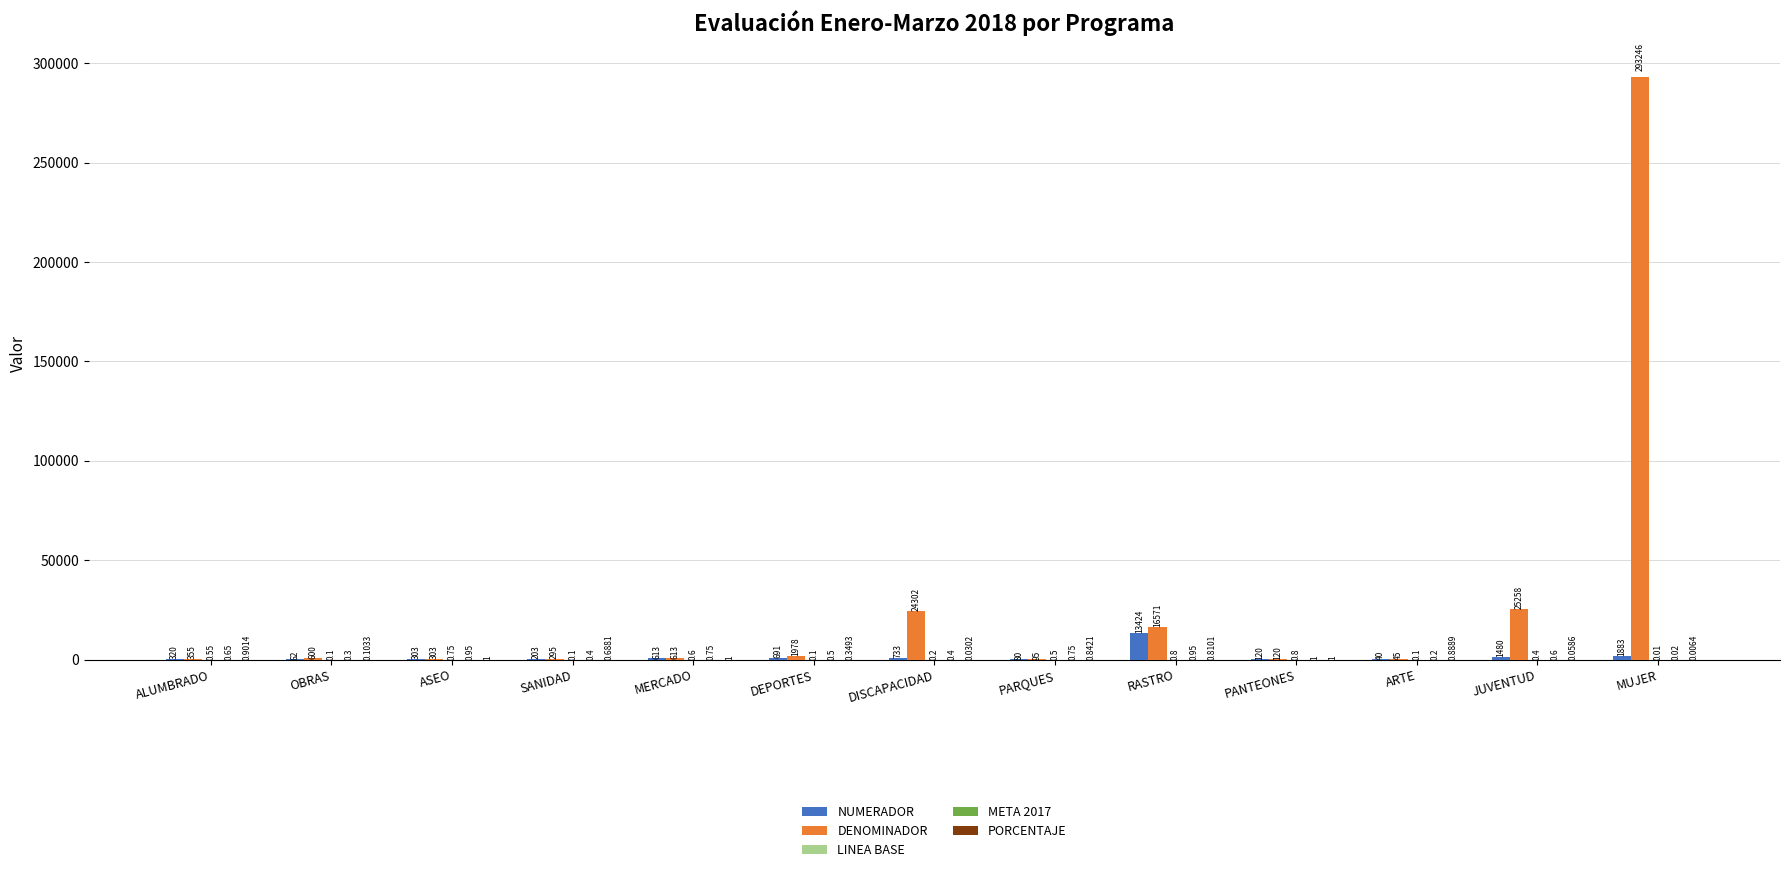

Where is DENOMINADOR nearest to the value 146645?

JUVENTUD